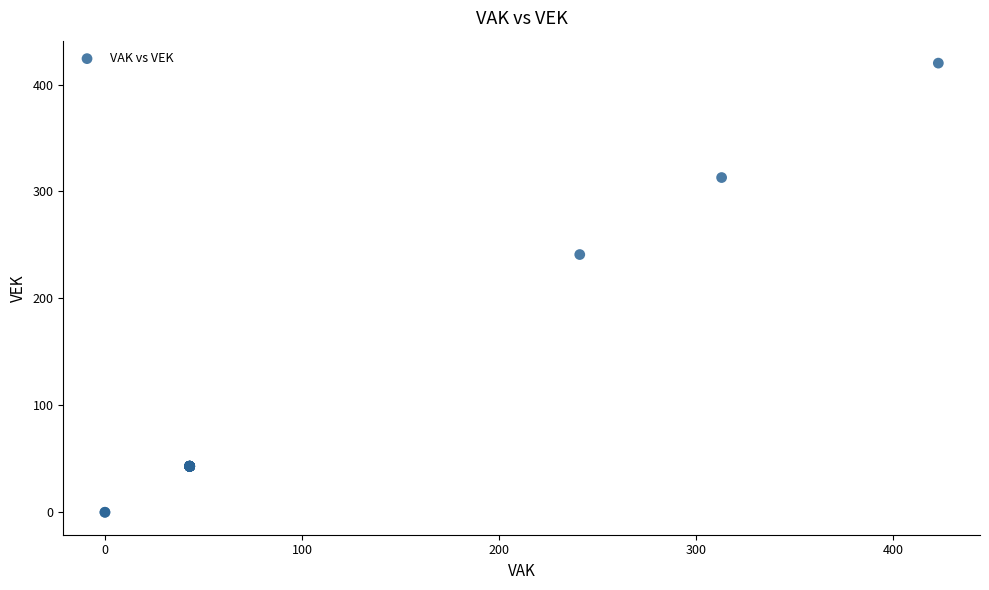

What Y value in the scatter plot is closest to 210?

241